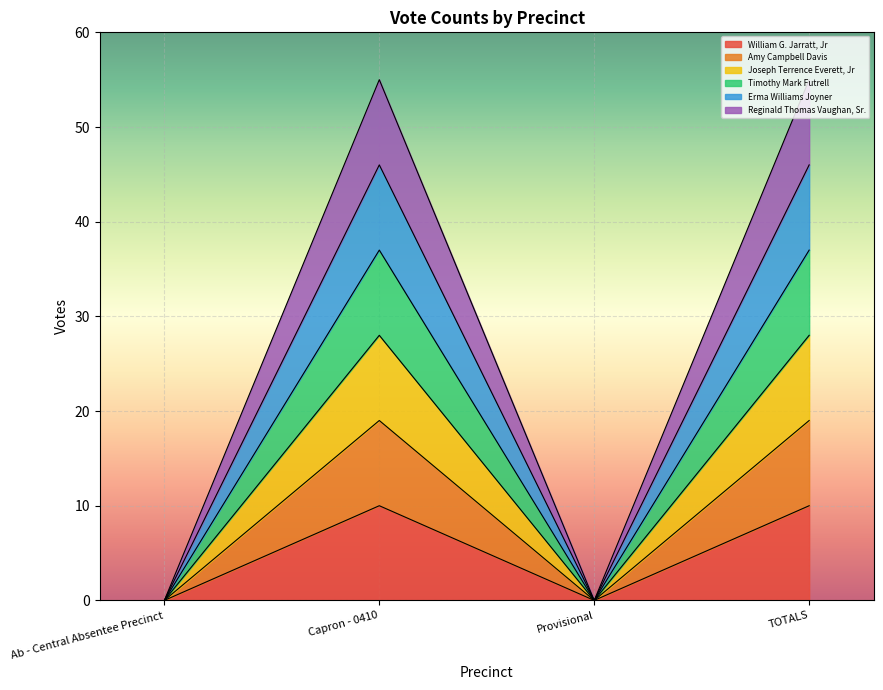

At how many categories does at least one series exceed 28?

2